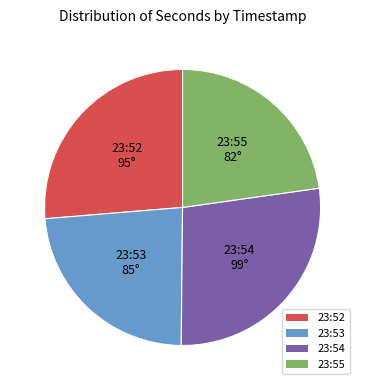

Which slice is the smallest?

23:55